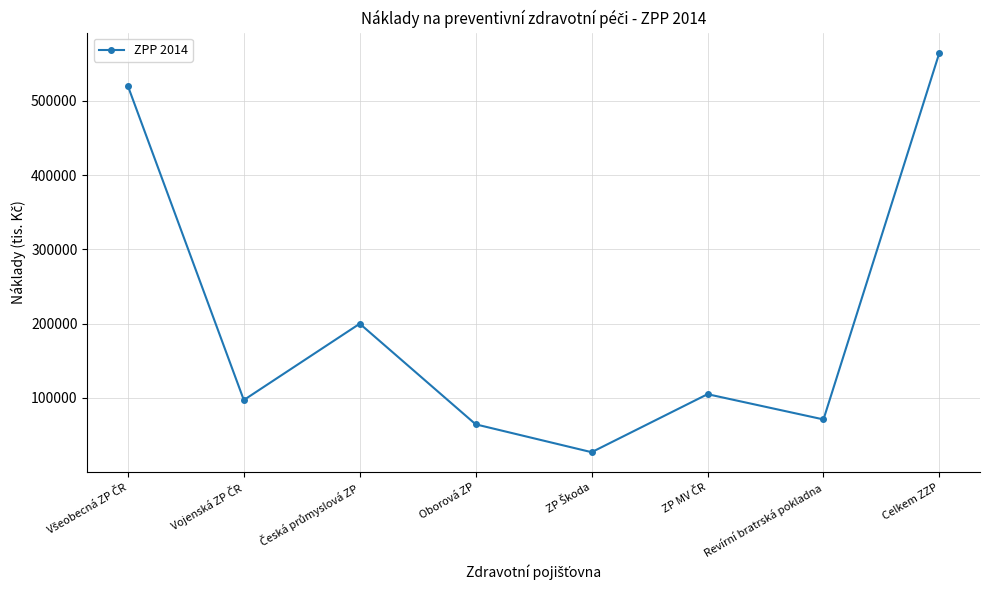

What is the value of the 1st point from the left?

520000